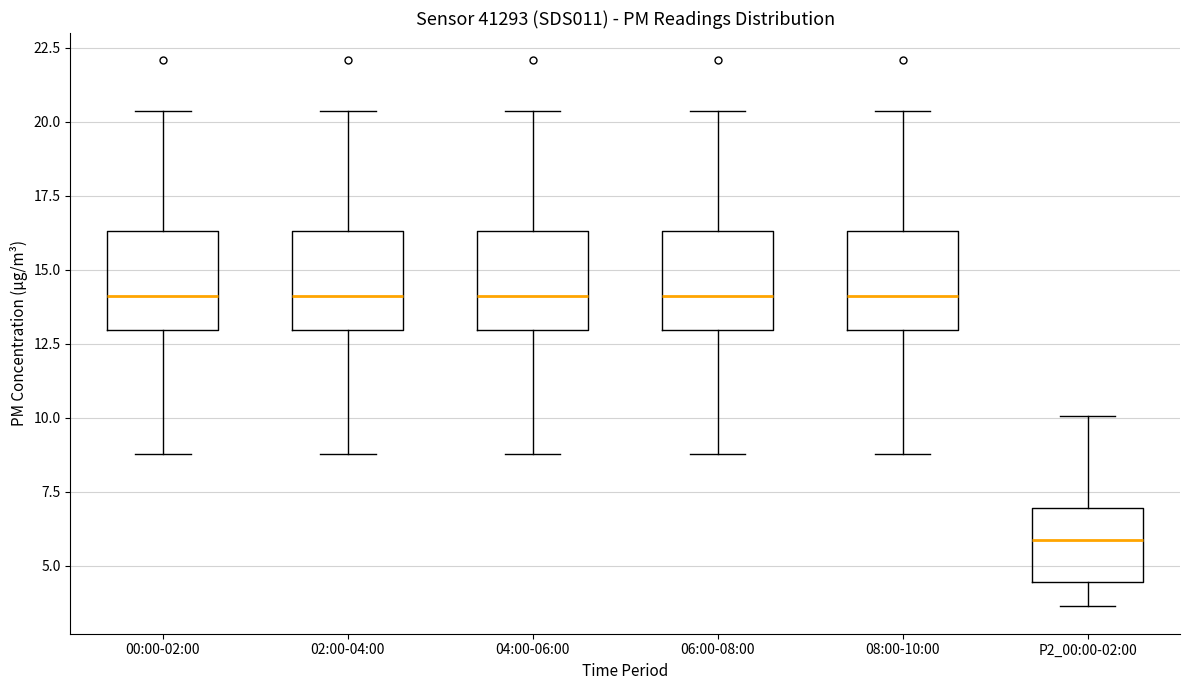

Where does the median line of the box for P2_00:00-02:00 sit on the y-axis? The values are not printed on the chart, so give them approximately, as read against the axis.

6.0